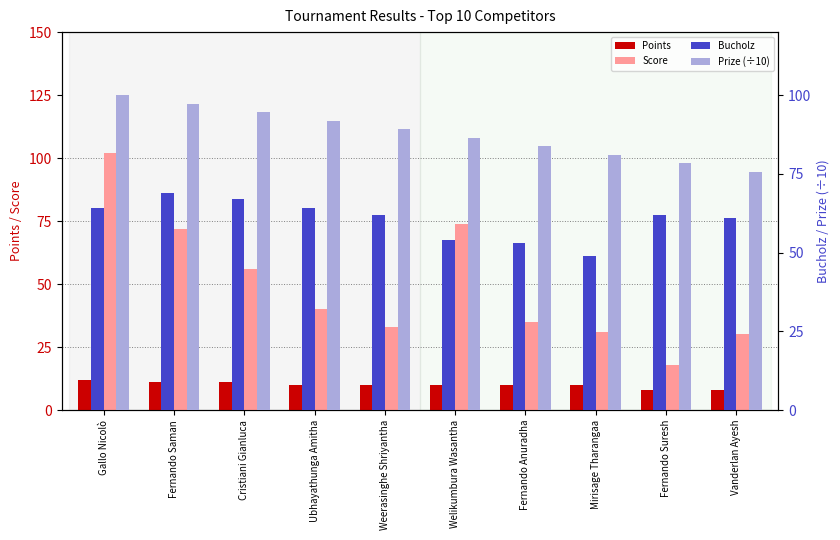

What position from the right is Cristiani Gianluca?

8